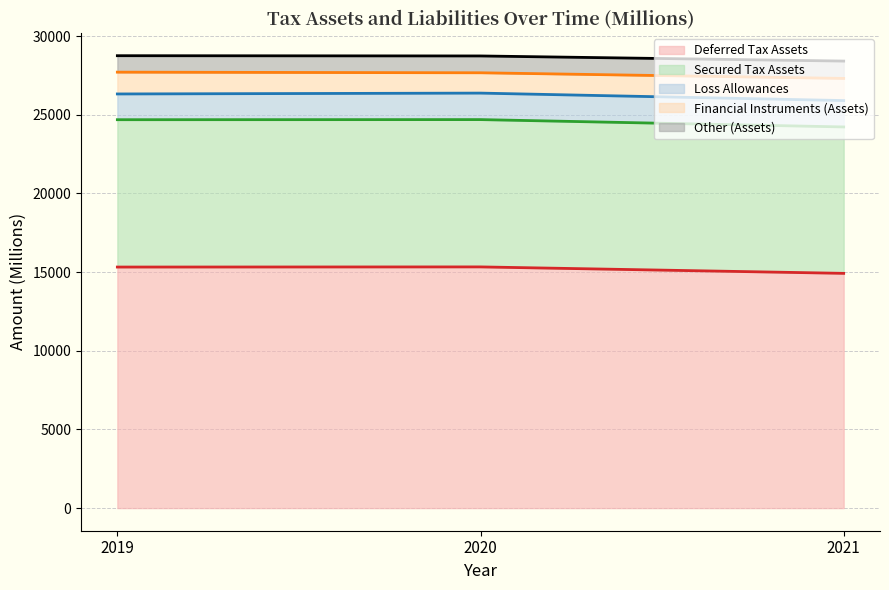

Reading left to right, transcribe all the data shown in this chart.

Deferred Tax Assets (line): 15318	15327	14917
Secured Tax Assets (line): 24681	24688	24221
Loss Allowances (line): 26317	26371	25897
Financial Instruments (Assets) (line): 27703	27663	27305
Other (Assets) (line): 28748	28732	28406